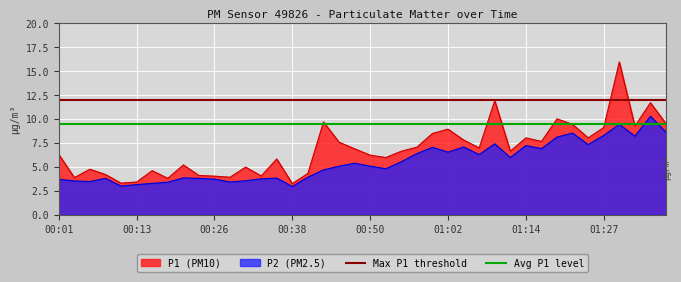

The P1 (PM10) series shows 2.8 at 01:02. True or false?

False